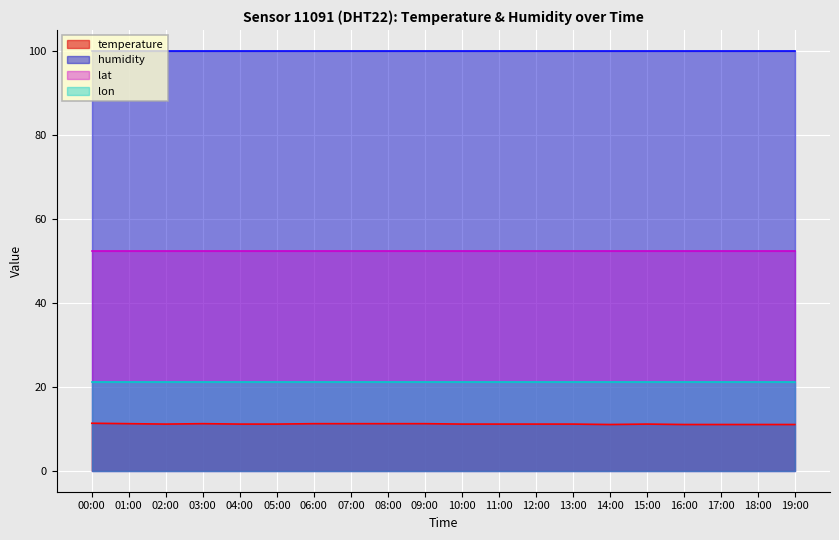

True or false: temperature and lon cross at least once.

False